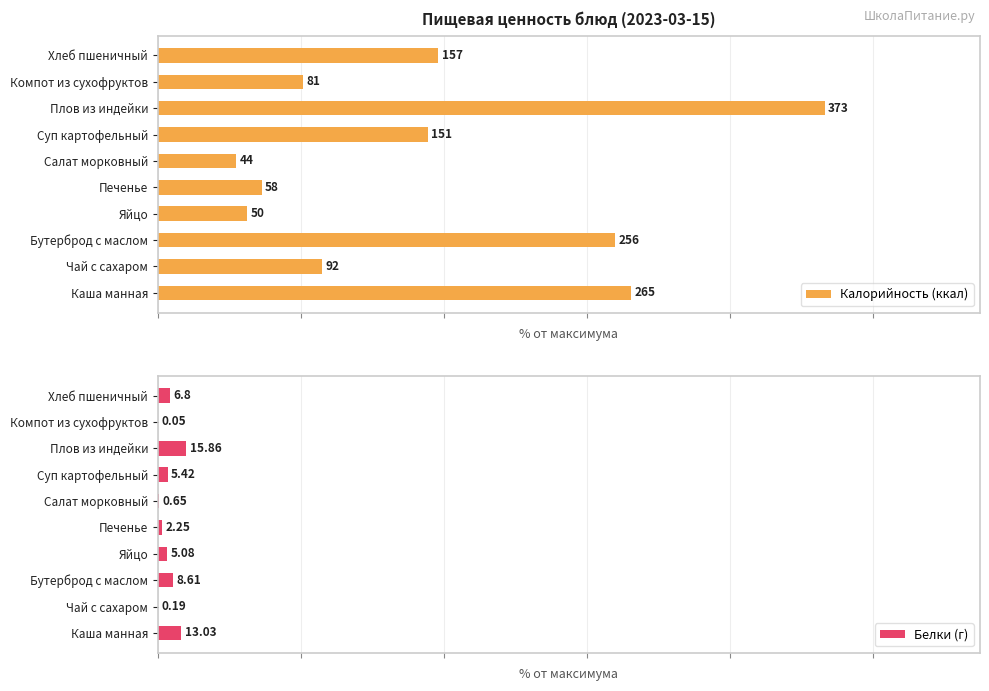

List the series in order of their peak value, highest first.

Калорийность (ккал), Белки (г)